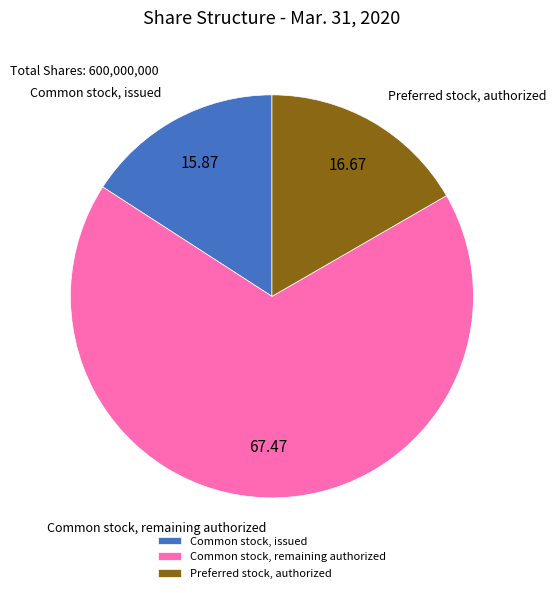

Which category has the smallest portion of the pie?

Common stock, issued